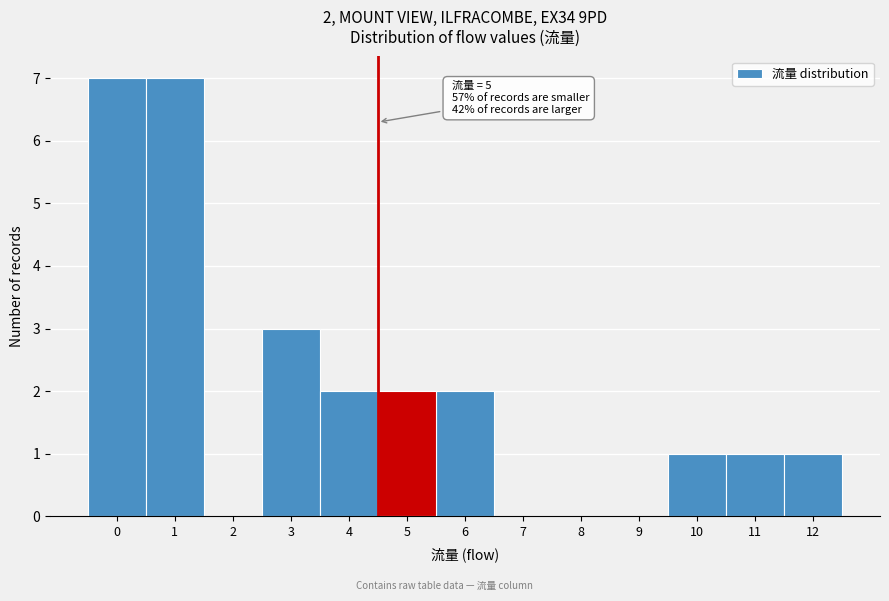

Reading right to left, extract all data points from this chart.

12=1	11=1	10=1	9=0	8=0	7=0	6=2	5=2	4=2	3=3	2=0	1=7	0=7